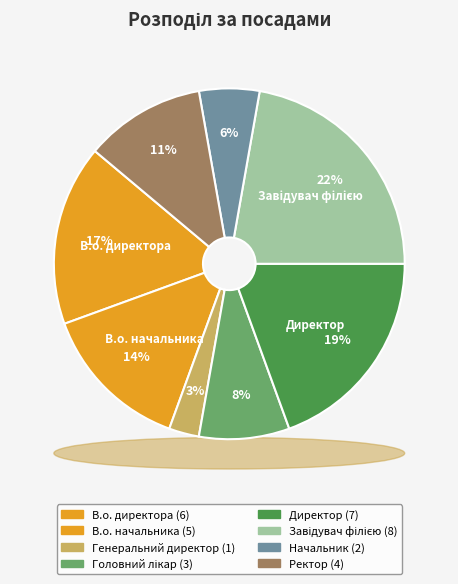

How many segments does this pie chart have?

8